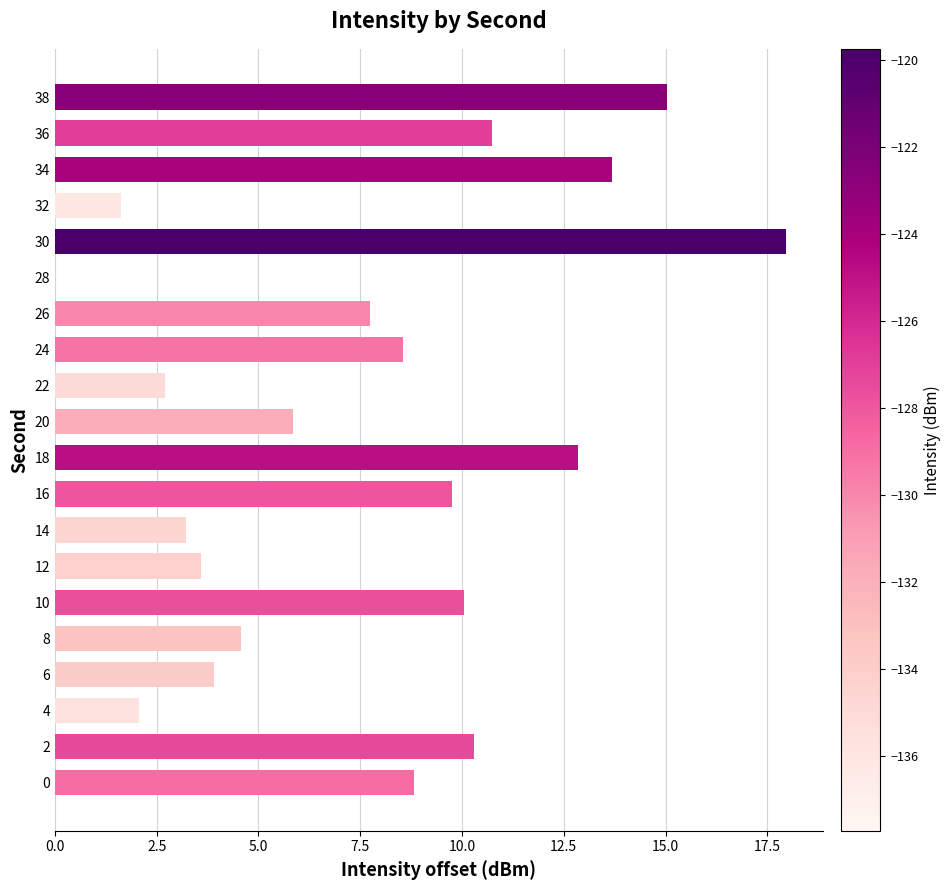

What is the change in value from 16 to 36?

+1.0